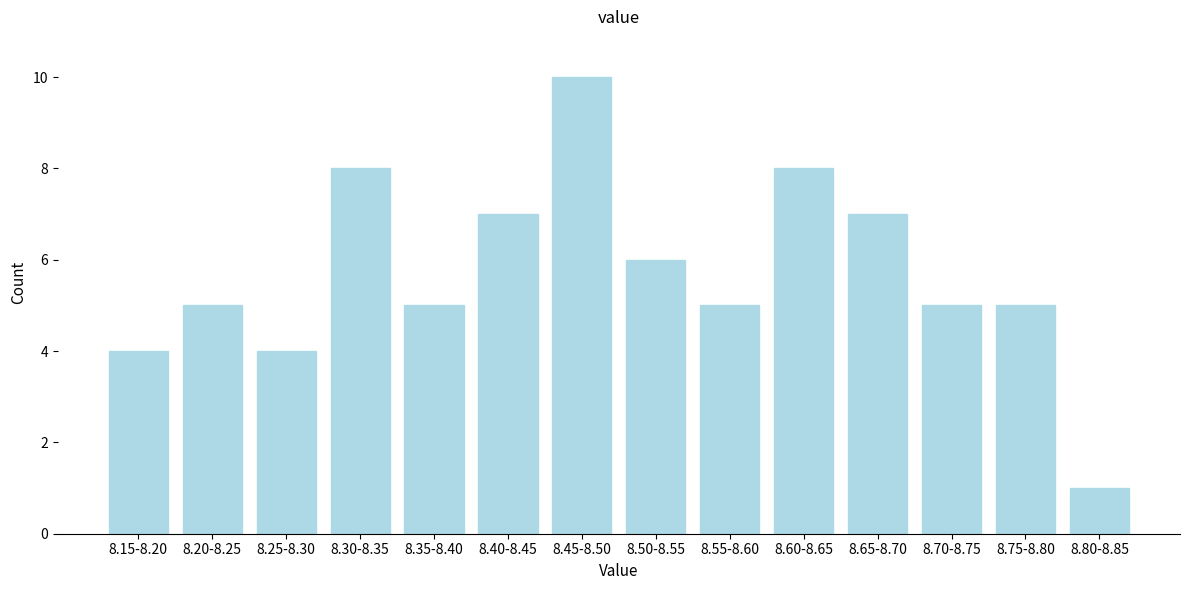

Reading left to right, what are all the values shown in this chart?

4	5	4	8	5	7	10	6	5	8	7	5	5	1